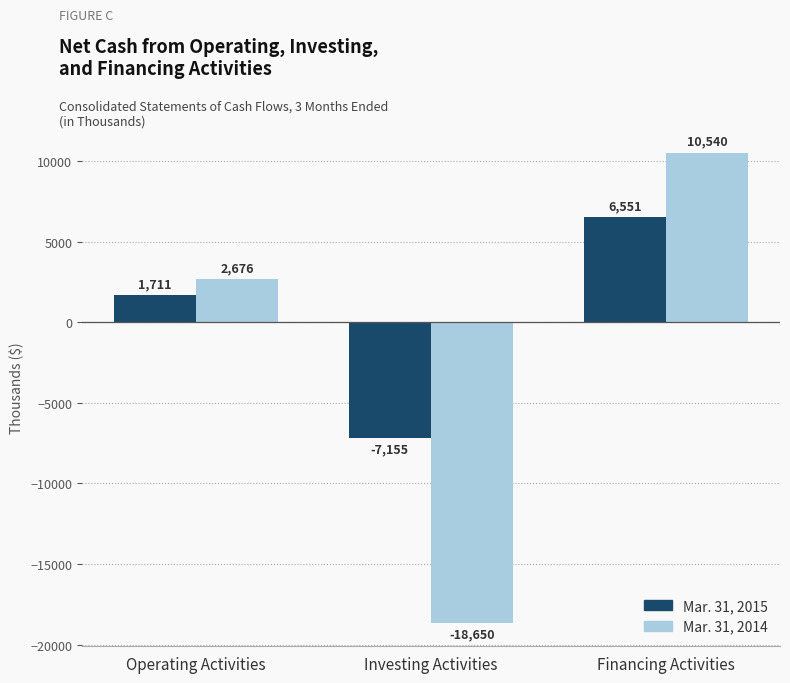

Count the Mar. 31, 2014 values in the range -18650 to 10540.

3